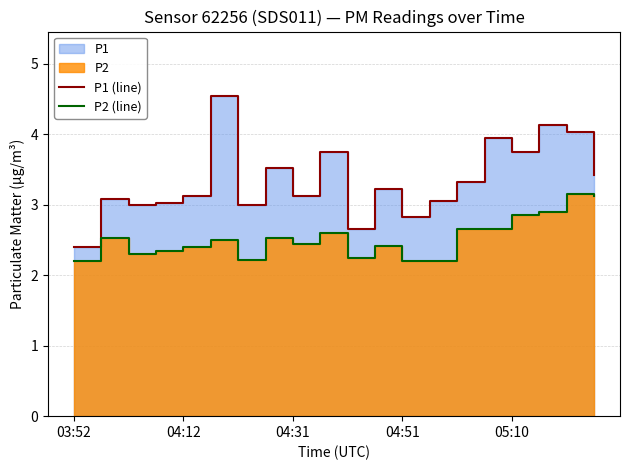

True or false: P1 (line) and P2 (line) cross at least once.

False